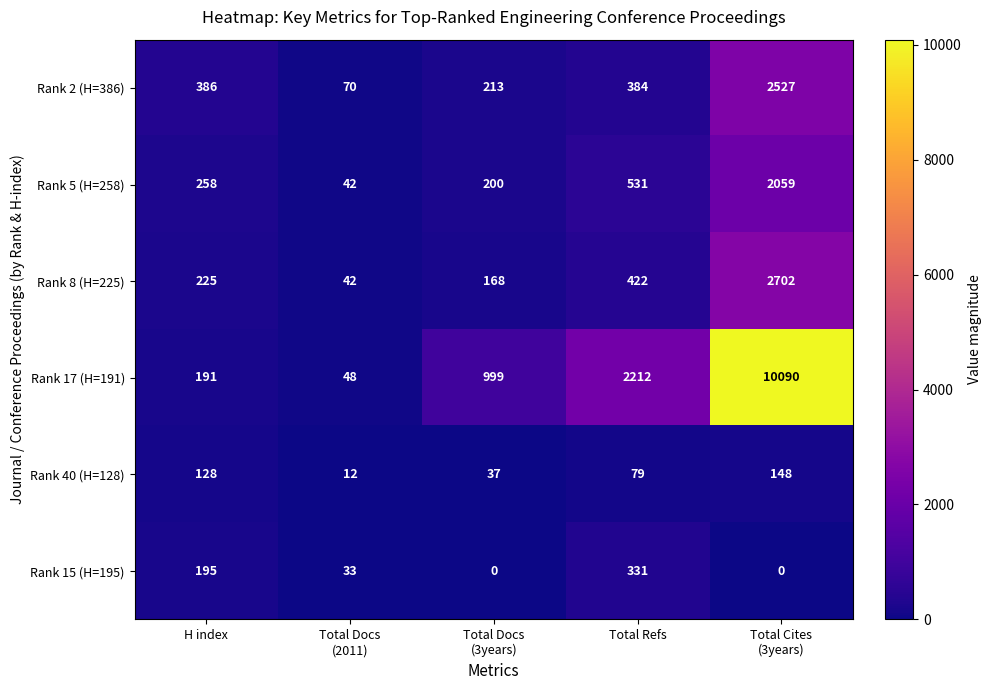

What is the difference between the second highest and minimum values in the Rank 5 (H=258) series?

489